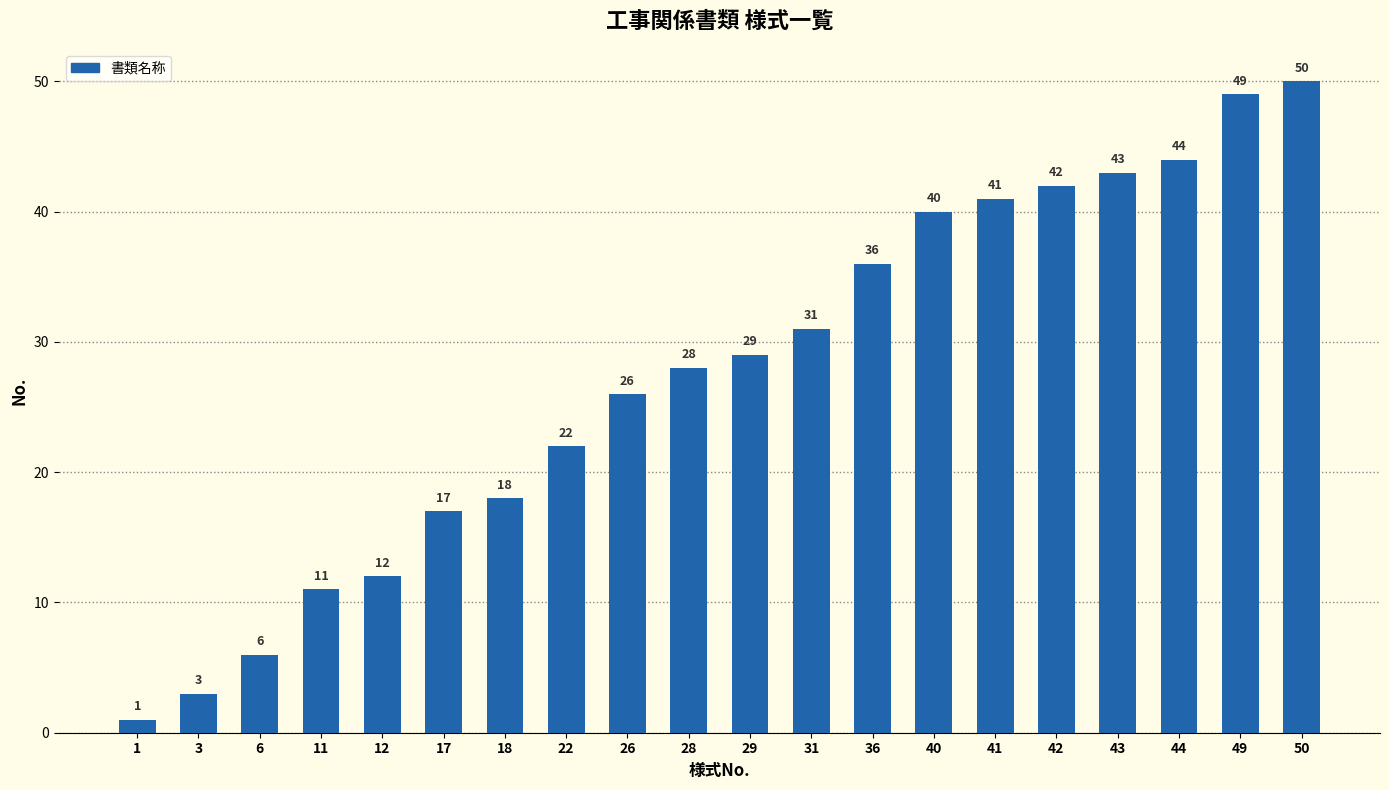

List the labels in order of value, smallest first.

1, 3, 6, 11, 12, 17, 18, 22, 26, 28, 29, 31, 36, 40, 41, 42, 43, 44, 49, 50